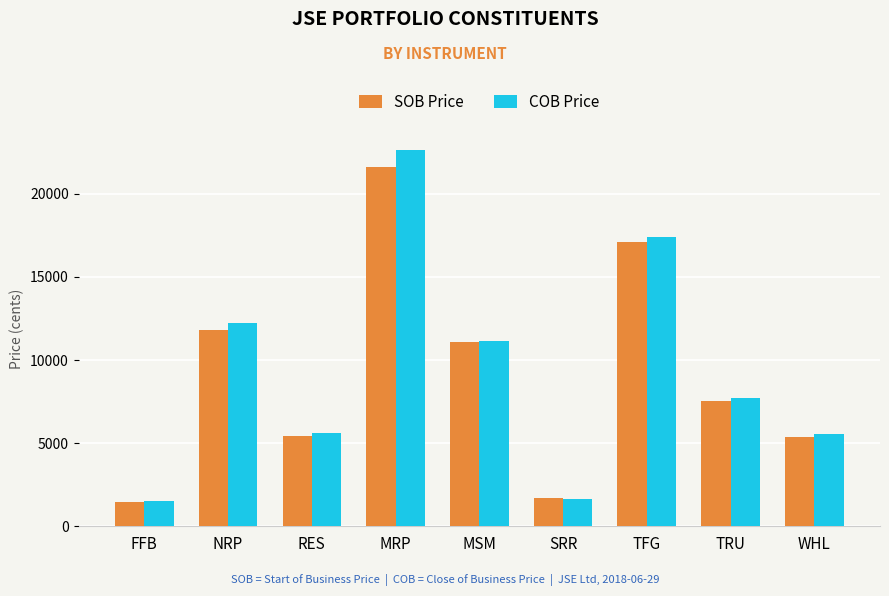

Count the number of categories in the chart.

9